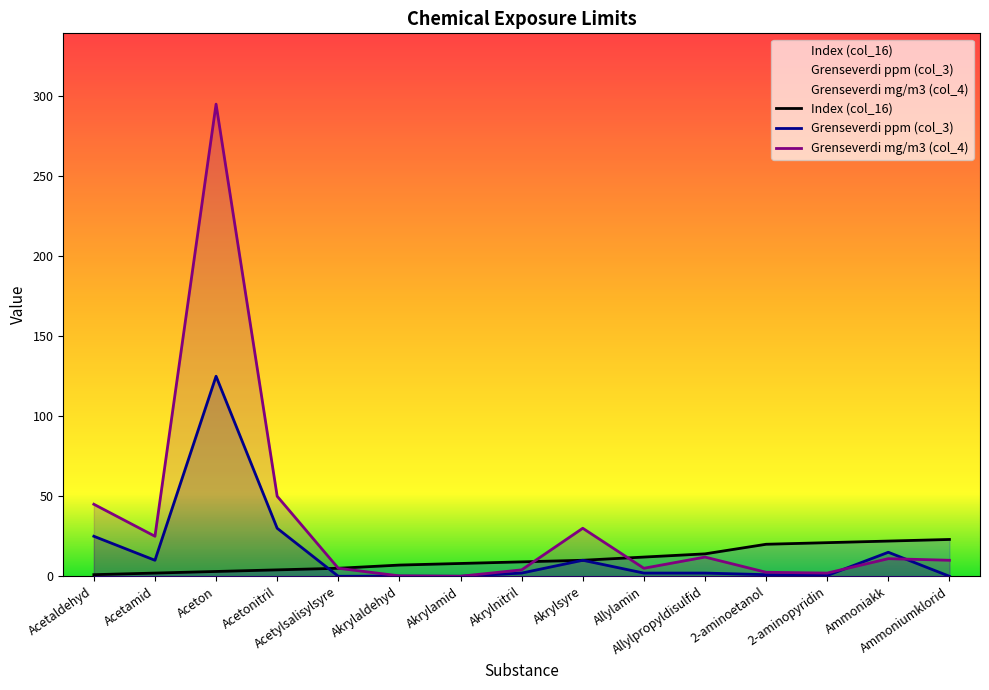

List the series in order of their overall mean, highest first.

Grenseverdi mg/m3 (col_4), Grenseverdi ppm (col_3), Index (col_16)